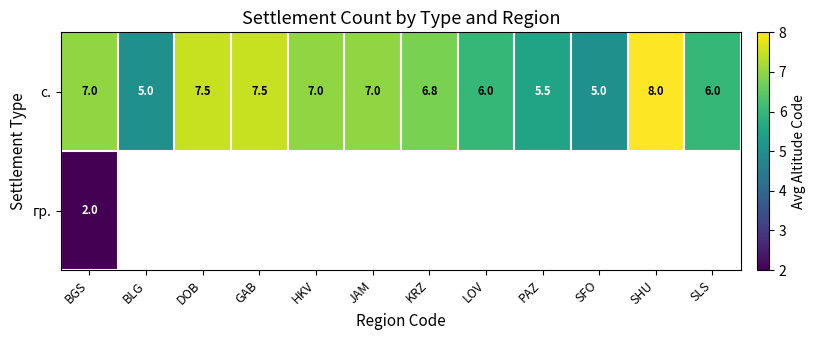

At how many categories does at least one series exceed 5?

10